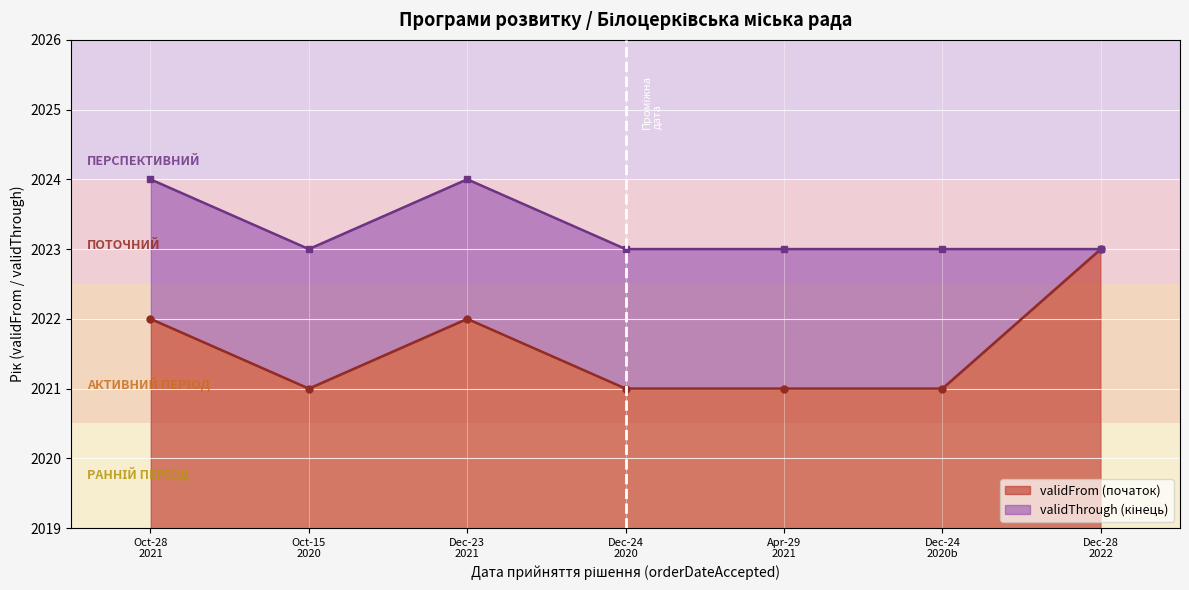

At how many categories does at least one series exceed 2023?

2